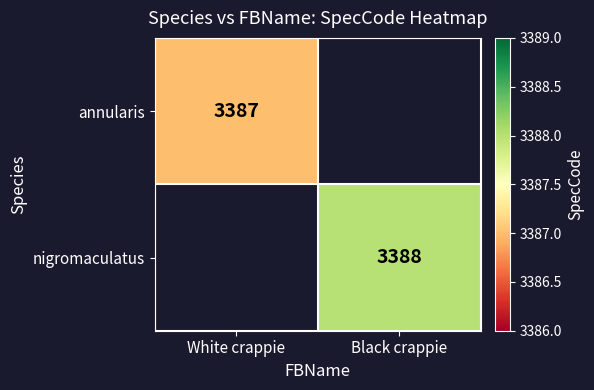

The annularis series shows 898 at White crappie. True or false?

False